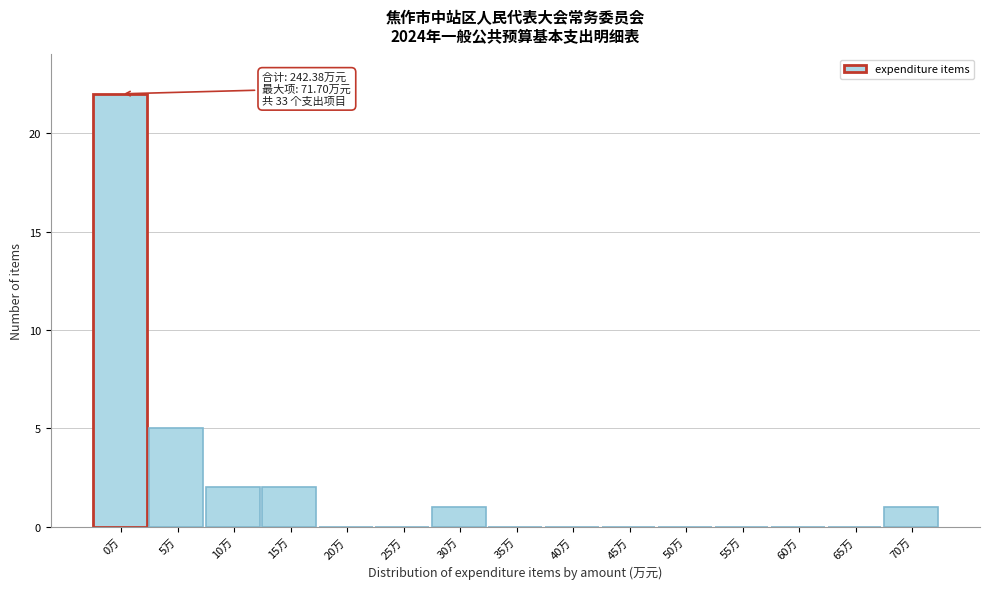

Reading right to left, list all the values displayed in this chart.

70万=1	65万=0	60万=0	55万=0	50万=0	45万=0	40万=0	35万=0	30万=1	25万=0	20万=0	15万=2	10万=2	5万=5	0万=22